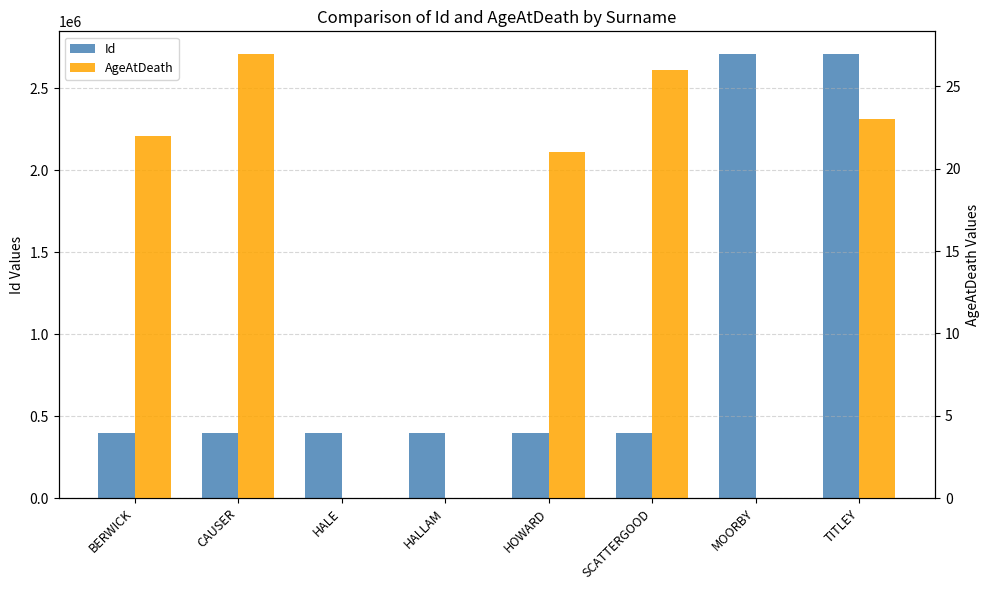

How many data points does each series have?

8